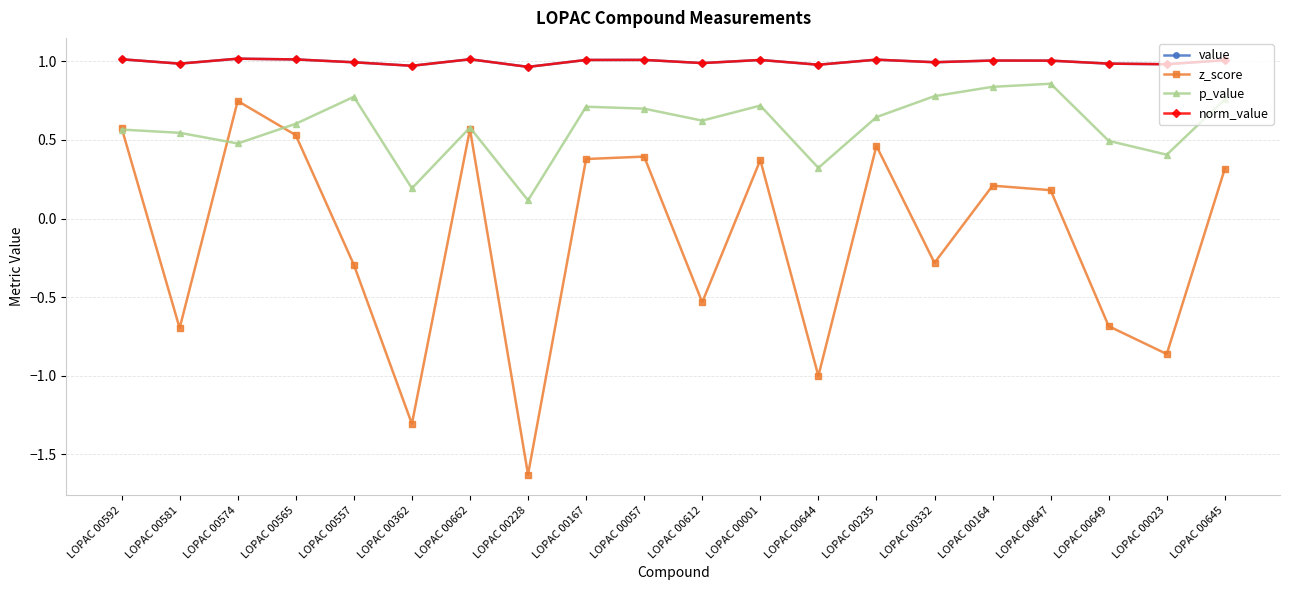

Rank the categories by norm_value value from lowest to highest.

LOPAC 00228, LOPAC 00362, LOPAC 00644, LOPAC 00023, LOPAC 00581, LOPAC 00649, LOPAC 00612, LOPAC 00557, LOPAC 00332, LOPAC 00647, LOPAC 00164, LOPAC 00645, LOPAC 00001, LOPAC 00167, LOPAC 00057, LOPAC 00235, LOPAC 00565, LOPAC 00662, LOPAC 00592, LOPAC 00574